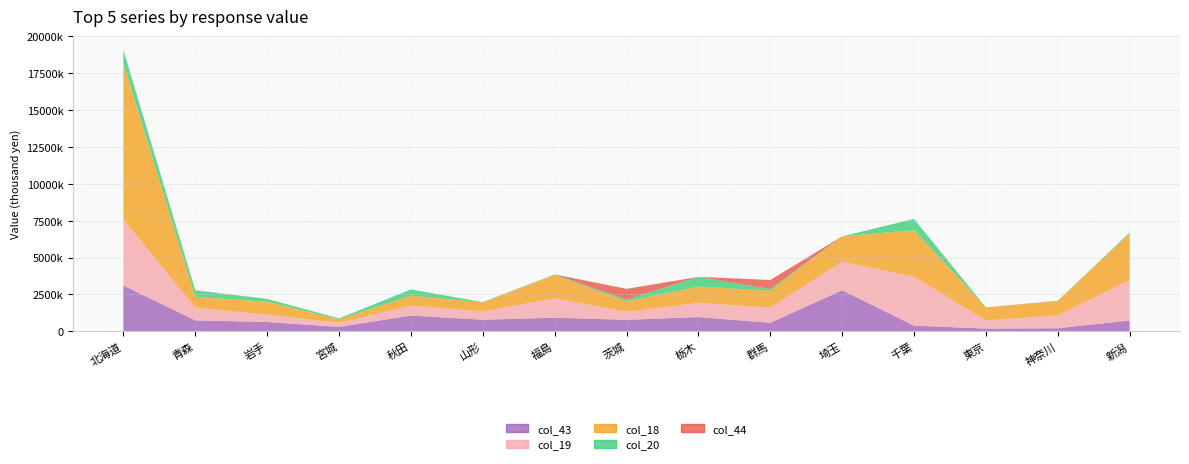

Reading left to right, list all the values displayed in this chart.

col_43: 3098215	741665	630162	299597	1066348	785129	922313	779250	963574	578795	2781950	385174	185502	208284	732671
col_19: 4472317	870739	490390	280084	677618	561334	1312739	541827	961366	1025190	1947294	3311201	548456	877234	2724035
col_18: 10572241	725196	884715	233482	670762	616466	1584115	707299	1111710	1145712	1707891	3155132	888027	978861	3170670
col_20: 915183	426172	192425	62490	422656	16788	32453	117856	652367	115105	0	762280	0	13528	64780
col_44: 0	17882	0	0	0	0	3570	730712	0	613038	0	193	0	0	0